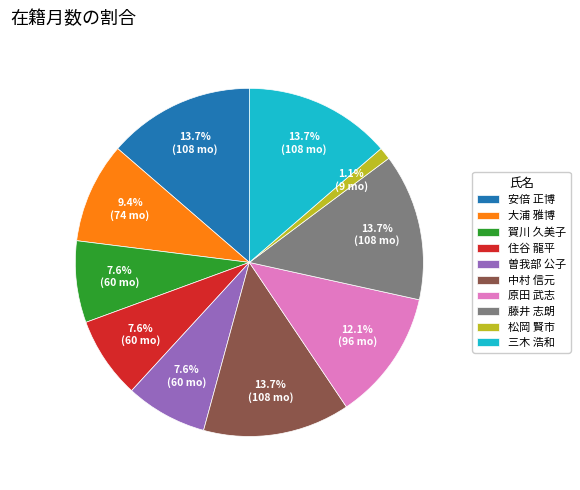

Between 原田 武志 and 三木 浩和, which is larger?

三木 浩和